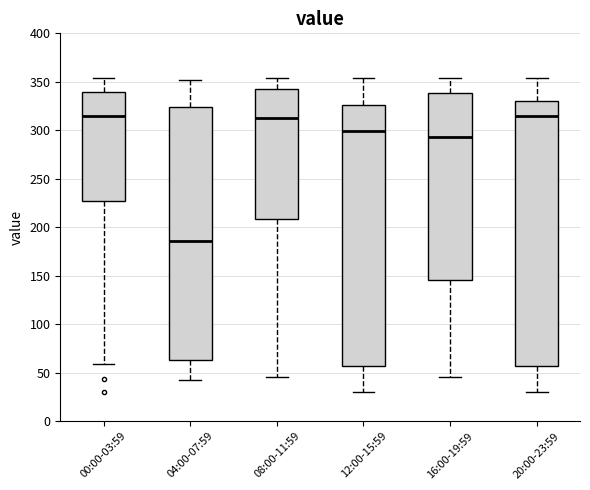

Where is the lower edge of the box for 16:00-19:59 on the y-axis? The values are not printed on the chart, so give them approximately, as read against the axis.

145